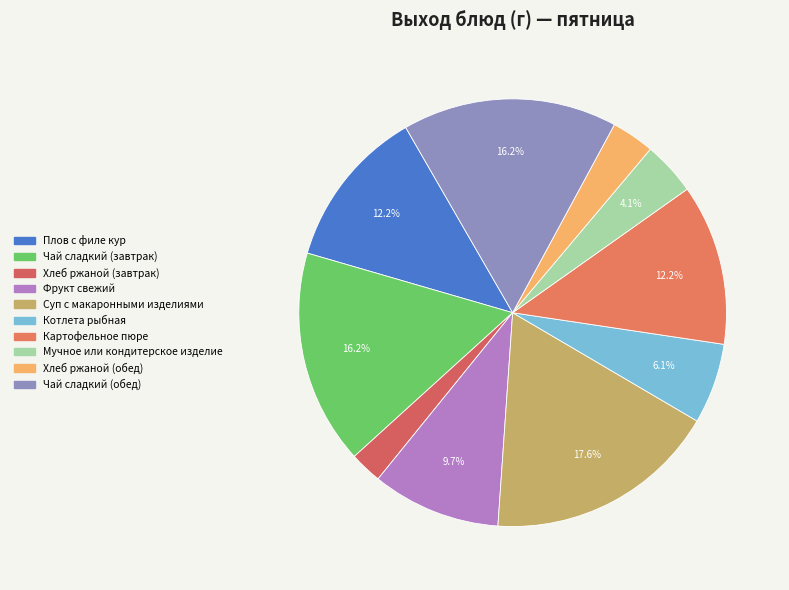

Is the sum of Мучное или кондитерское изделие and Плов с филе кур greater than half?

No